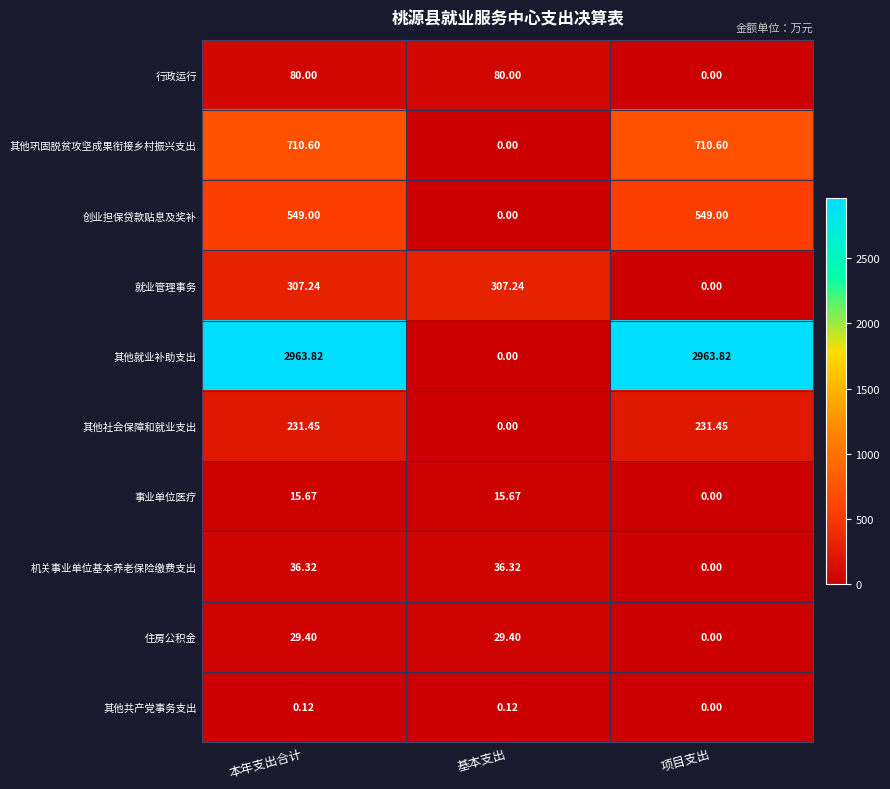

At which label does 事业单位医疗 reach its minimum?

项目支出